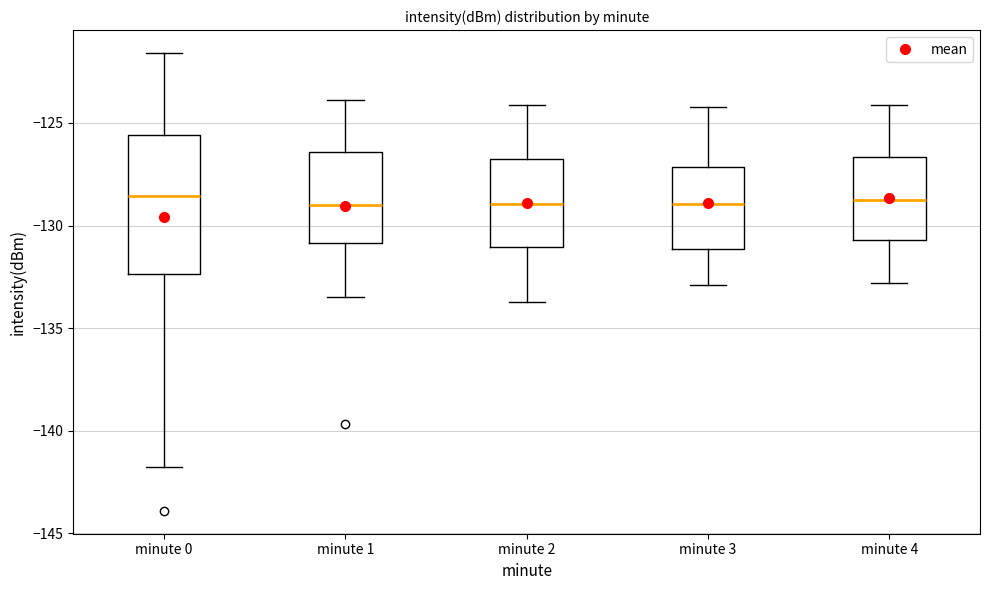

Where does the upper whisker of the box for minute 1 end on the y-axis? The values are not printed on the chart, so give them approximately, as read against the axis.

-124.0